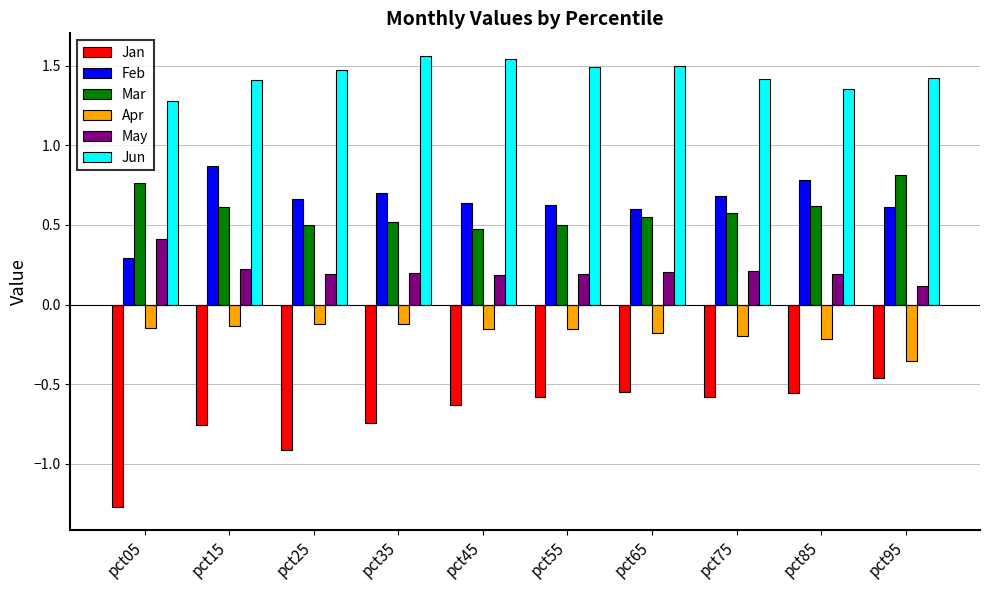

Is the value of Apr at pct45 greater than the value of Jun at pct05?

No